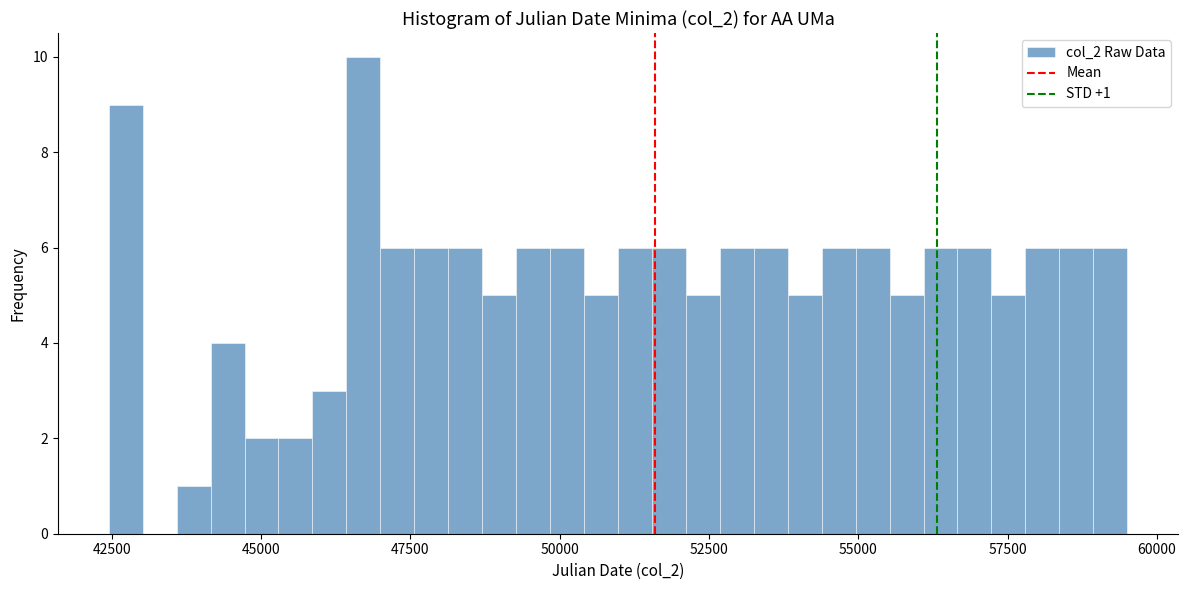

Read against the x-axis, roughly where is the centre of the tallest bar?

46500